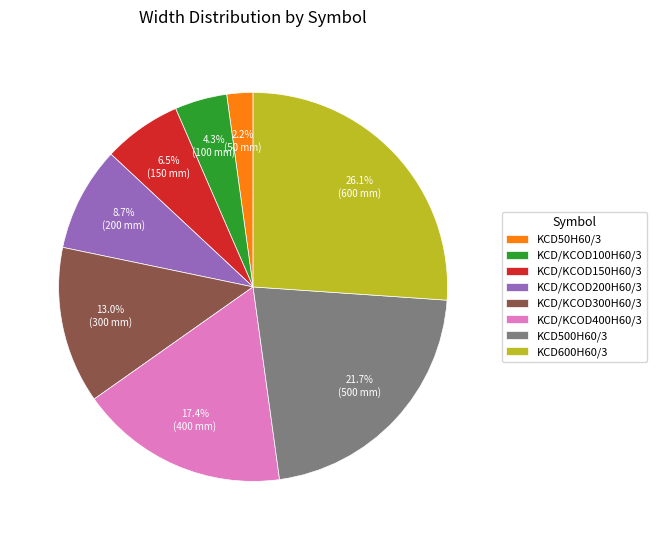

Is there any slice that represents more than half of the pie?

No